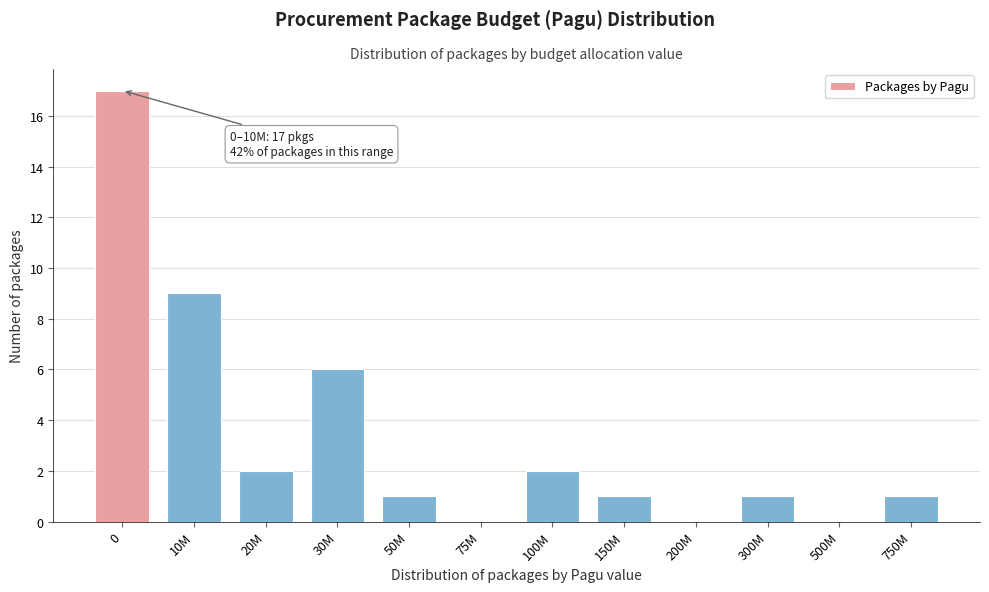

Reading left to right, what are all the values shown in this chart?

0=17	10M=9	20M=2	30M=6	50M=1	75M=0	100M=2	150M=1	200M=0	300M=1	500M=0	750M=1